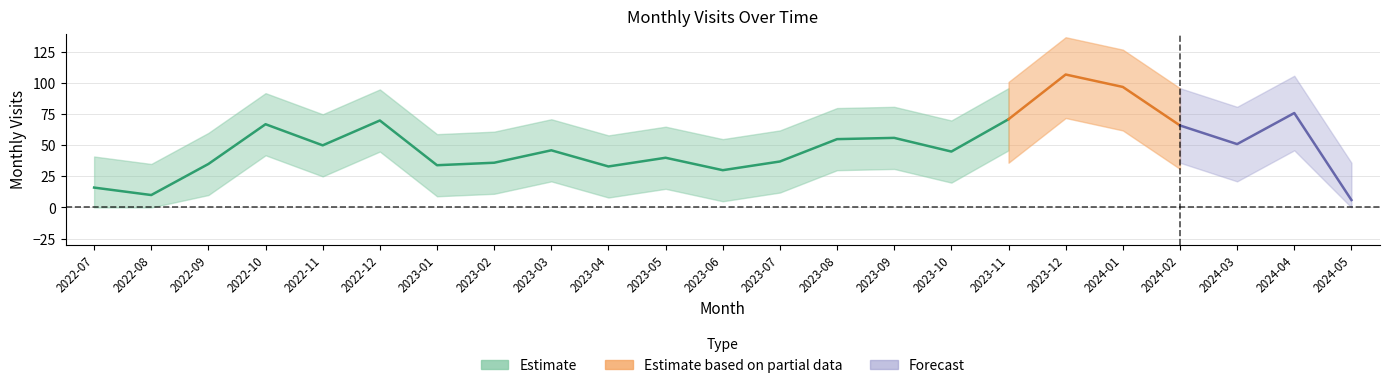

True or false: the data shows 107 at 2023-12.

True